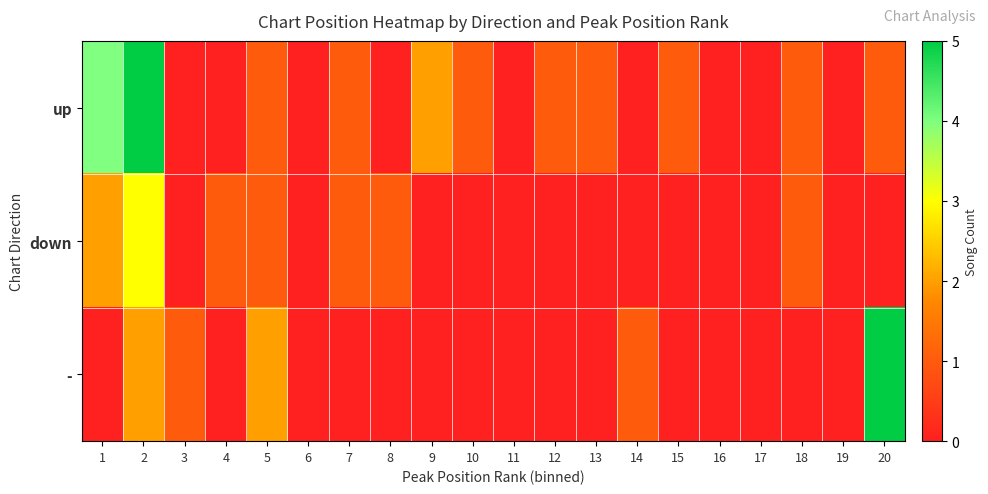

Which series has the largest total across all categories?

up